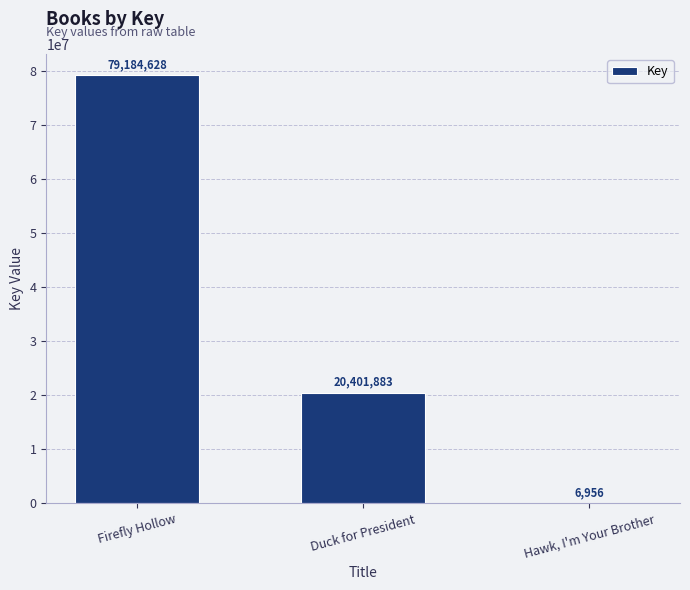

What is the sum of all values?

99593467